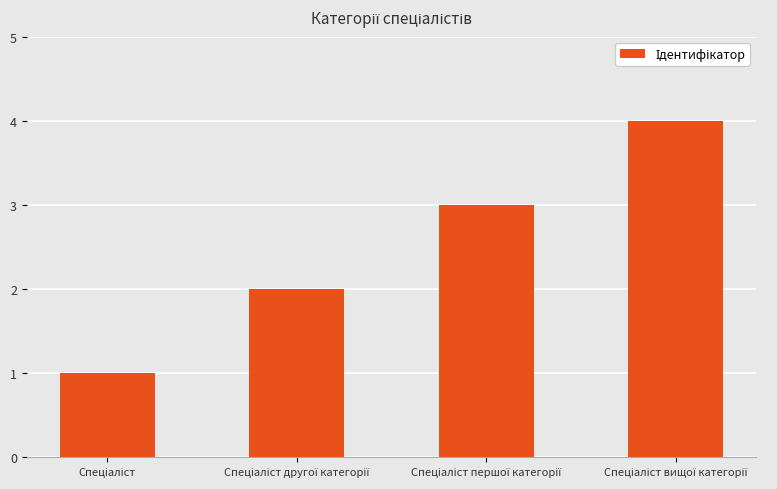

What is the greatest value displayed?

4